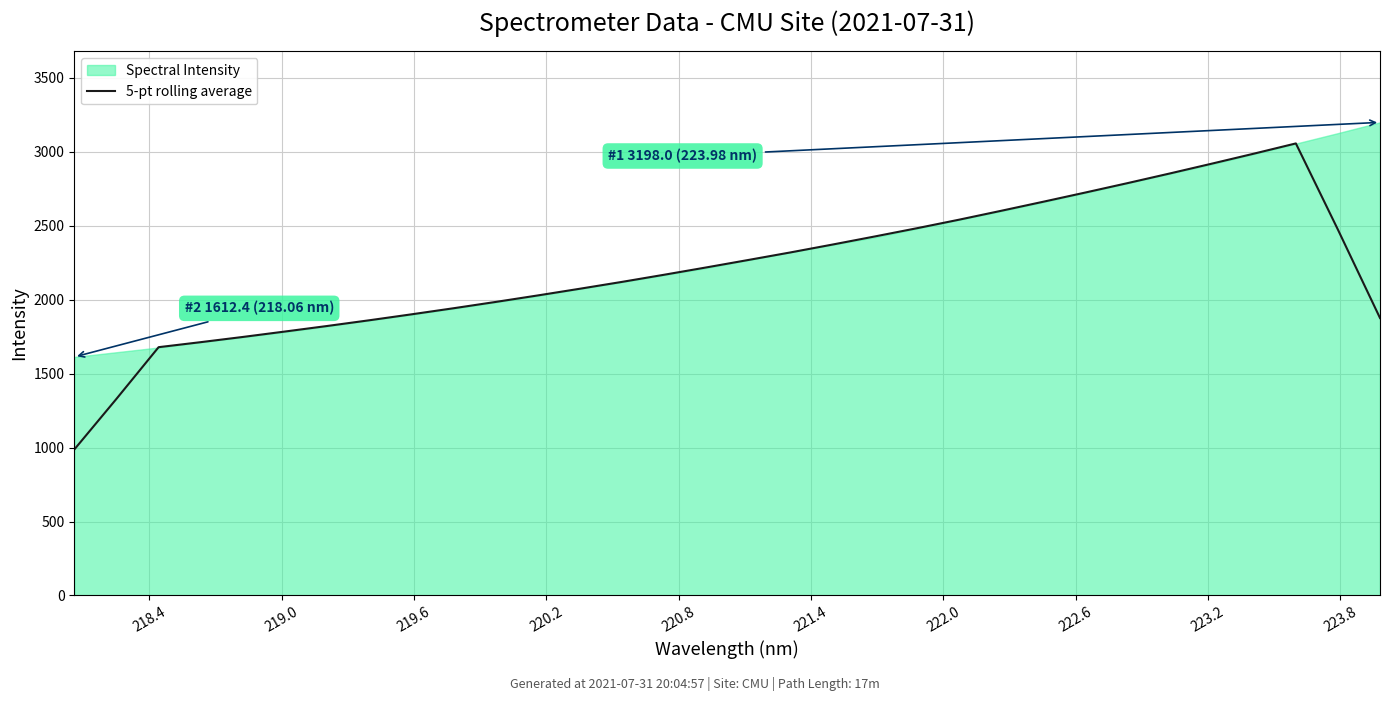

What is the sum of all values?

70698.6